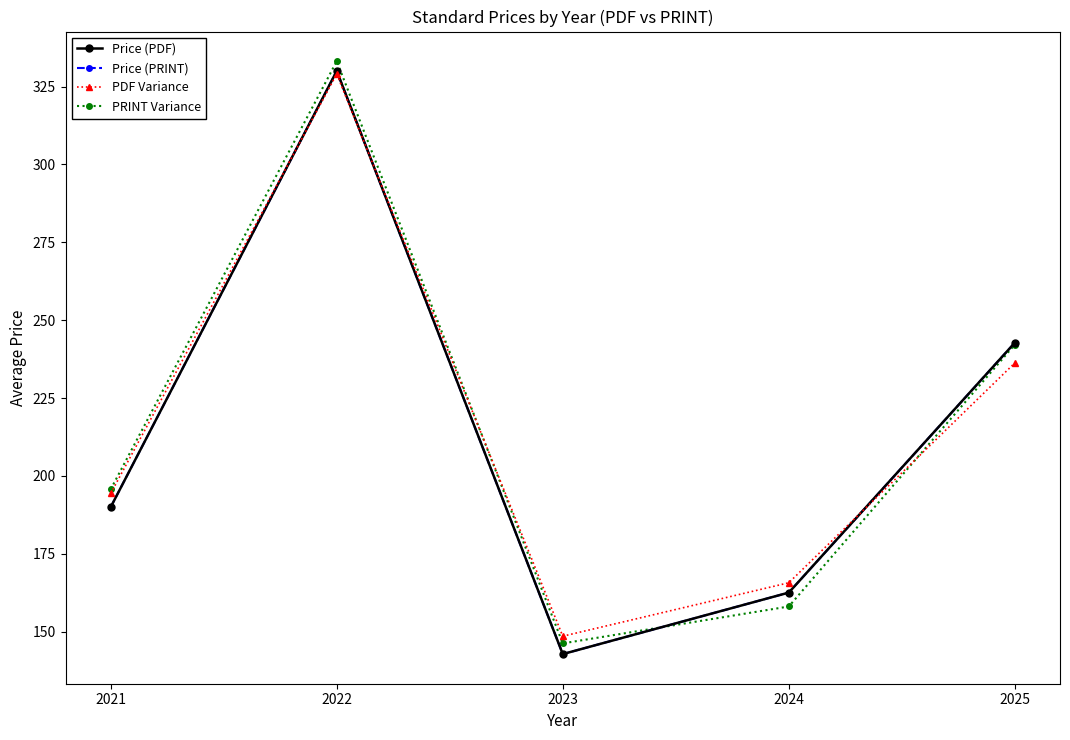

Is this an area chart (filled region under the line)?

No